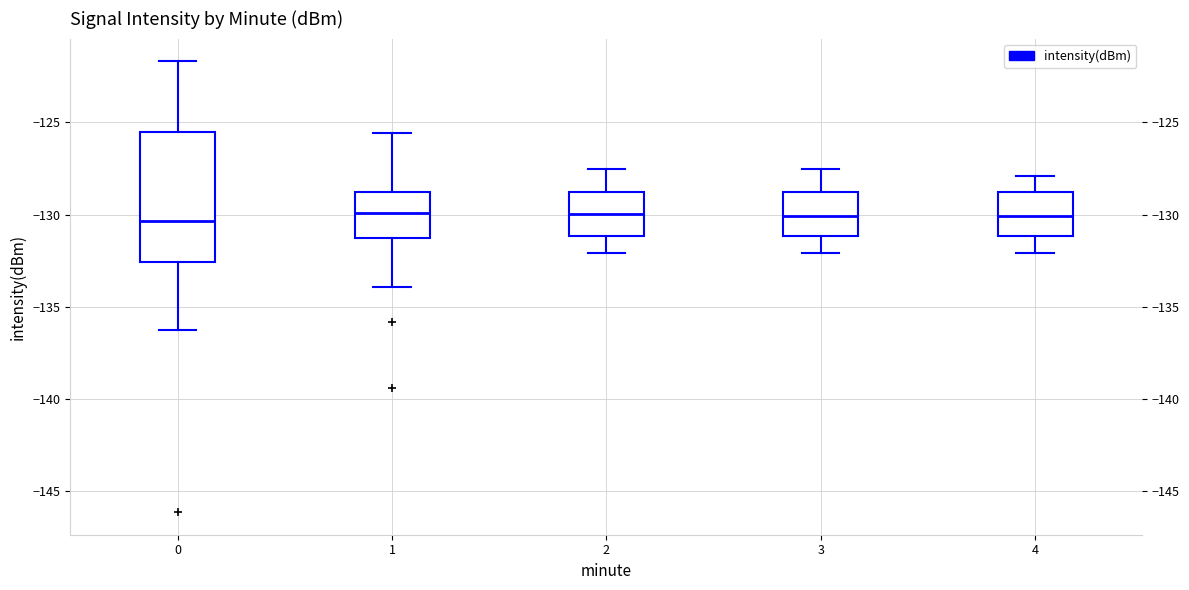

Where is the lower edge of the box at x = 4 on the y-axis? The values are not printed on the chart, so give them approximately, as read against the axis.

-131.0